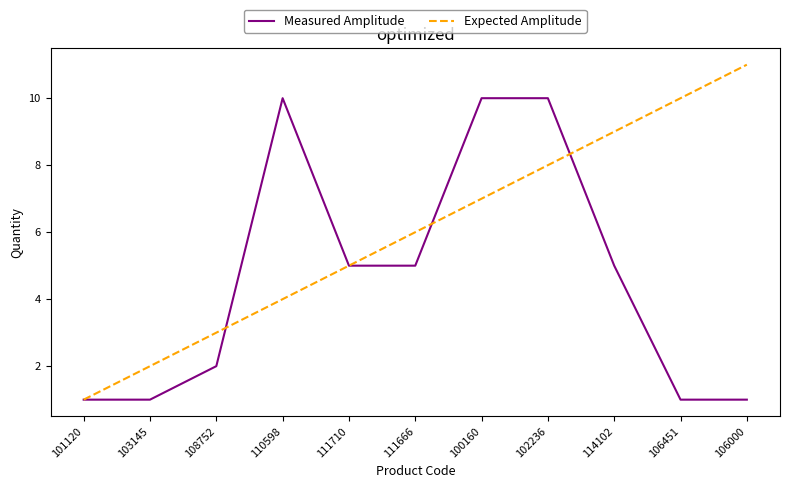

How many values in the Expected Amplitude series are below 6?

5